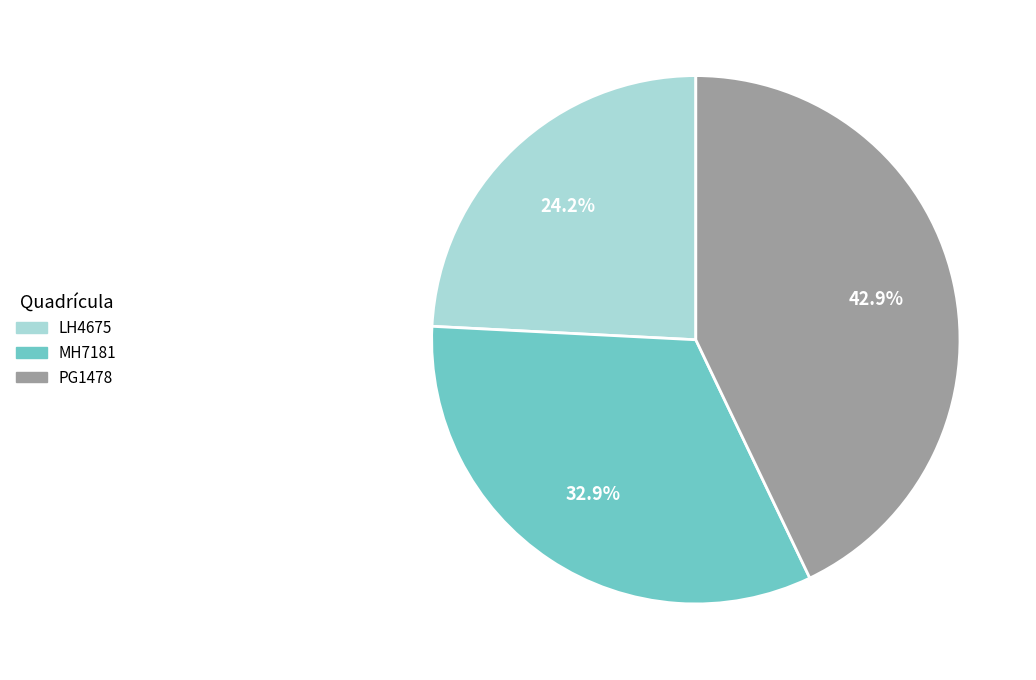

Is the sum of LH4675 and MH7181 greater than half?

Yes